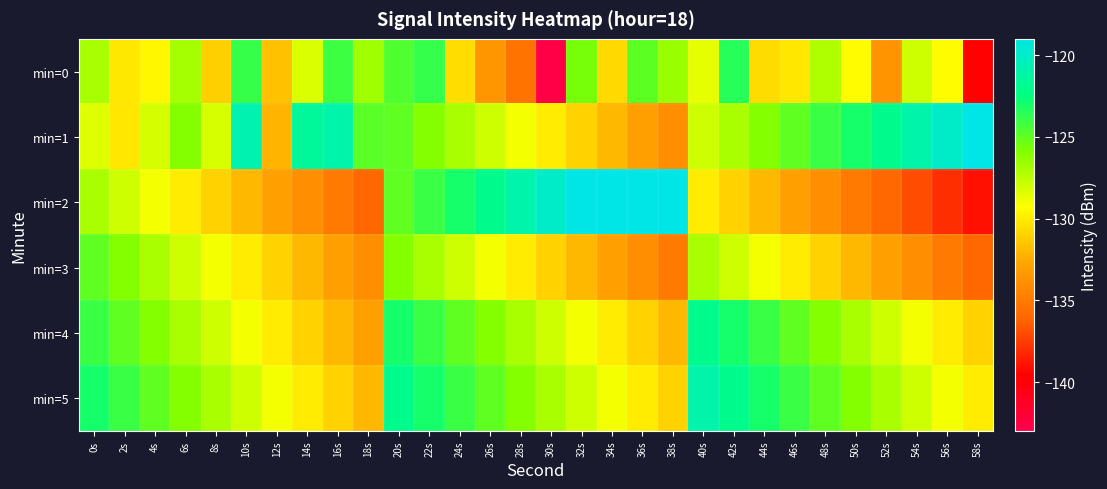

Count the number of data series in this chart.

6